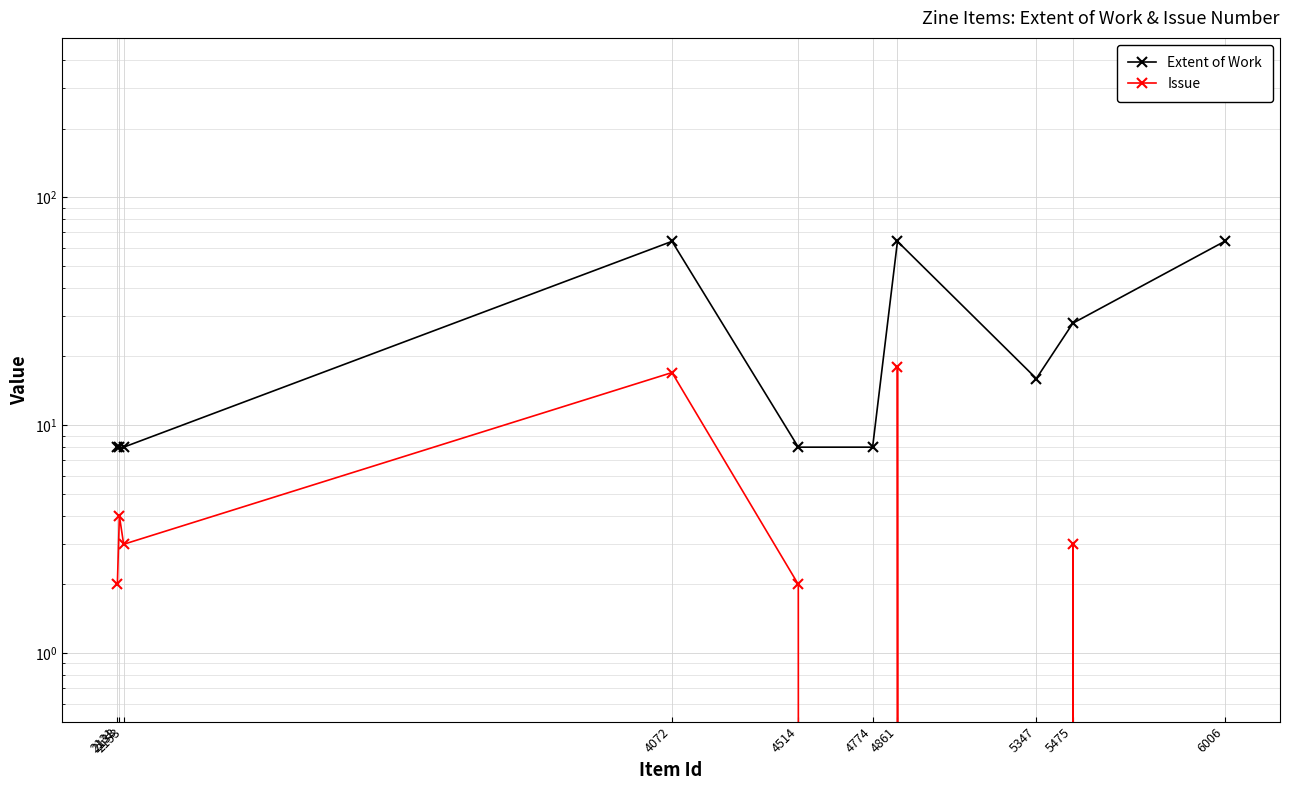

At which category is the sum across all series the highest?

4861